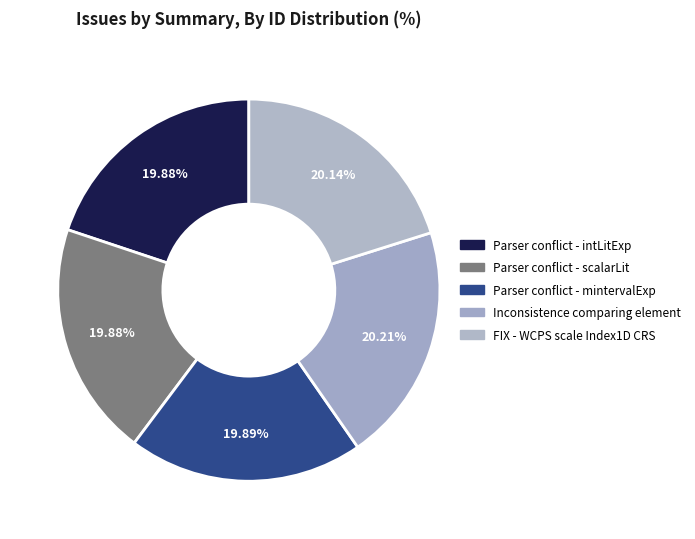

Count the number of slices in the pie.

5